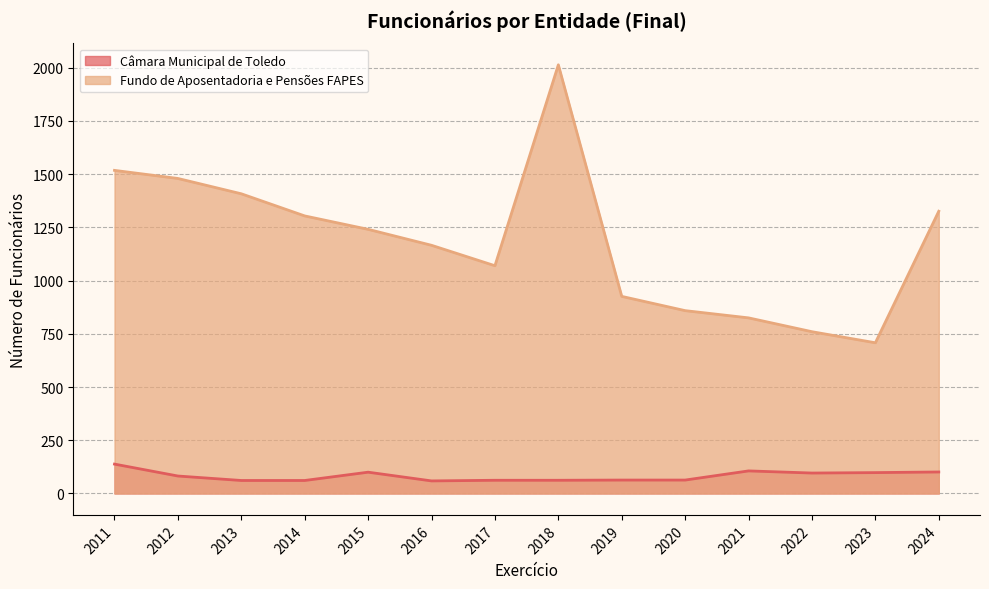

True or false: Câmara Municipal de Toledo and Fundo de Aposentadoria e Pensões FAPES cross at least once.

False